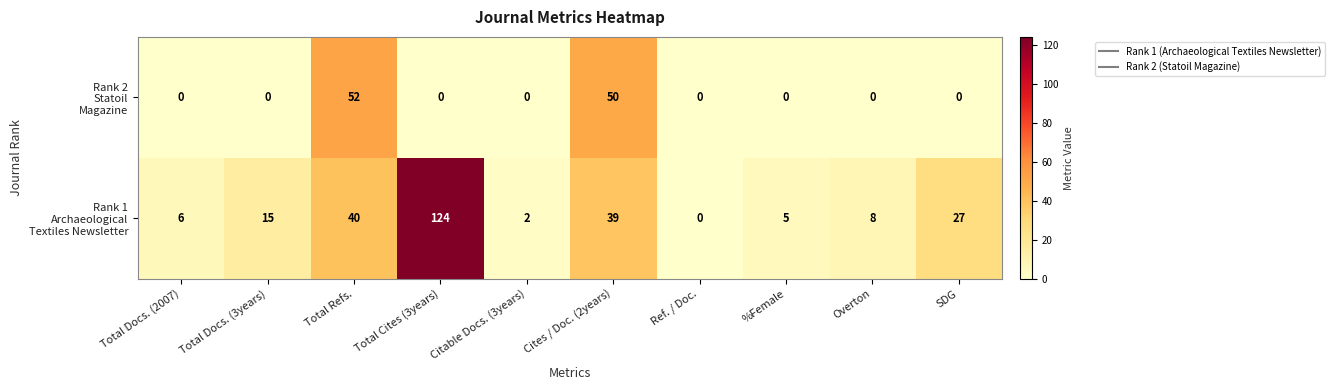

What is the spread (max minus min) of values at Cites / Doc. (2years)?

11